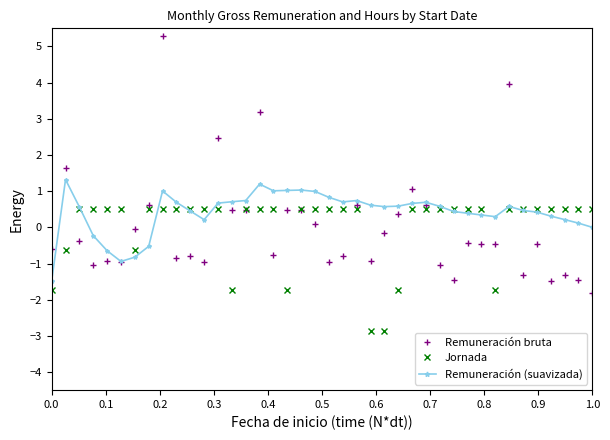

How many lines are shown in the chart?

3